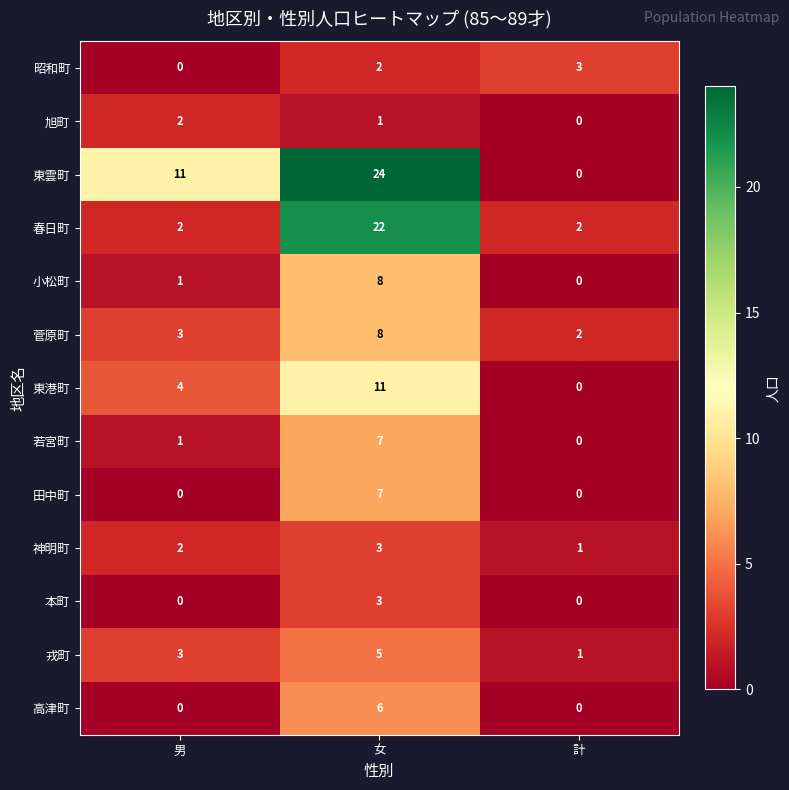

What is the sum of all 若宮町 values?

8